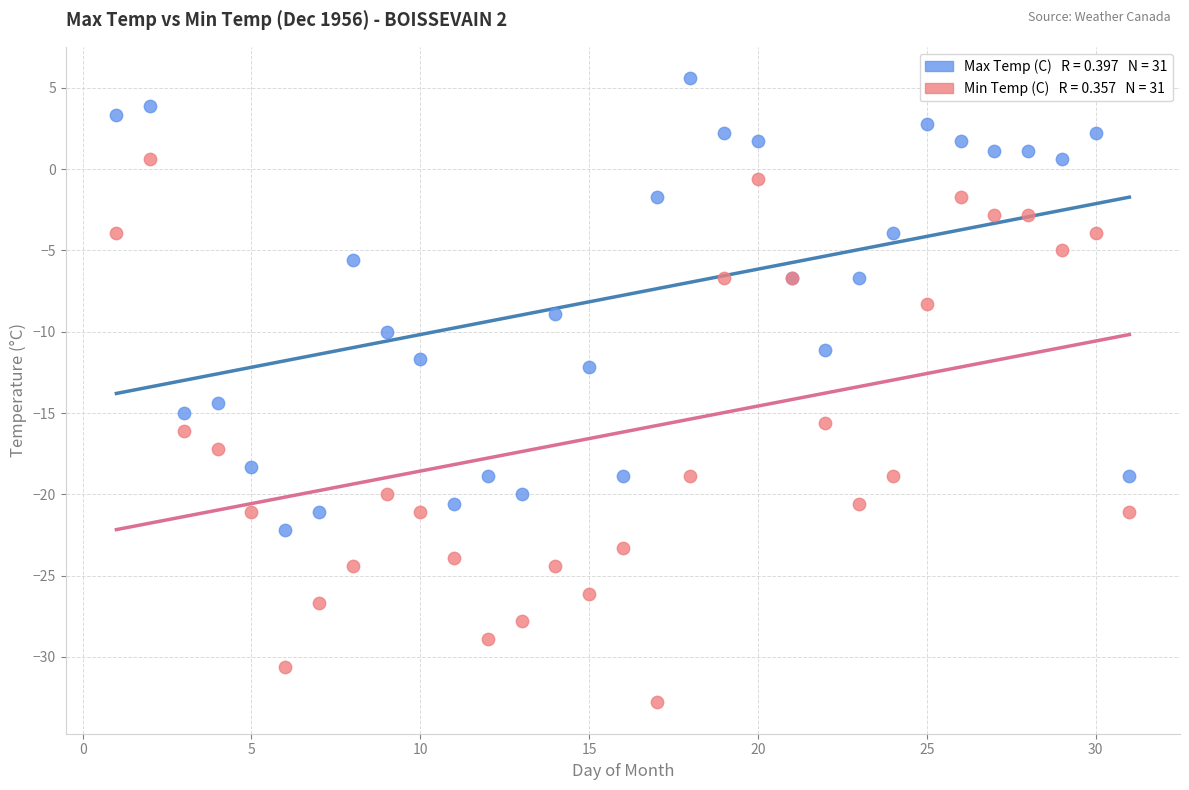

Across all series, what Y value is closest to -13?

-12.2